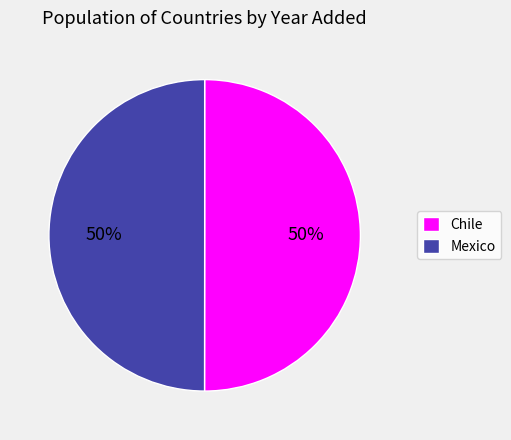

To the nearest percent, what percentage of the pie is Mexico?

50%